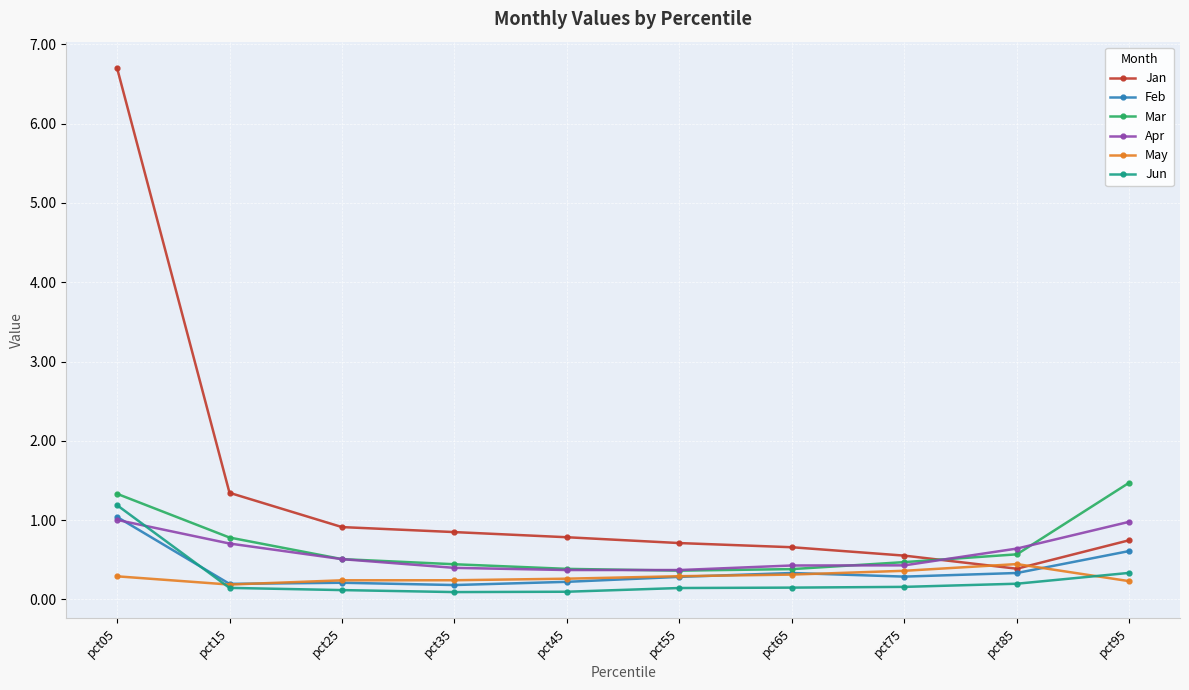

Is it true that May equals 0.3 at pct05?

True